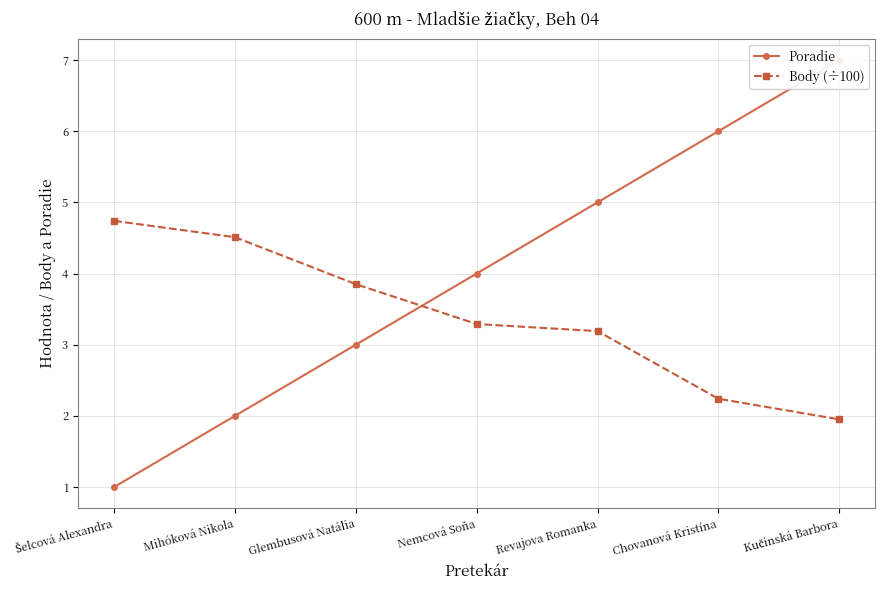

Reading left to right, extract all data points from this chart.

Poradie: Šelcová Alexandra=1.0	Mihóková Nikola=2.0	Glembusová Natália=3.0	Nemcová Soňa=4.0	Revajova Romanka=5.0	Chovanová Kristína=6.0	Kučinská Barbora=7.0
Body (÷100): Šelcová Alexandra=4.7	Mihóková Nikola=4.5	Glembusová Natália=3.9	Nemcová Soňa=3.3	Revajova Romanka=3.2	Chovanová Kristína=2.2	Kučinská Barbora=1.9